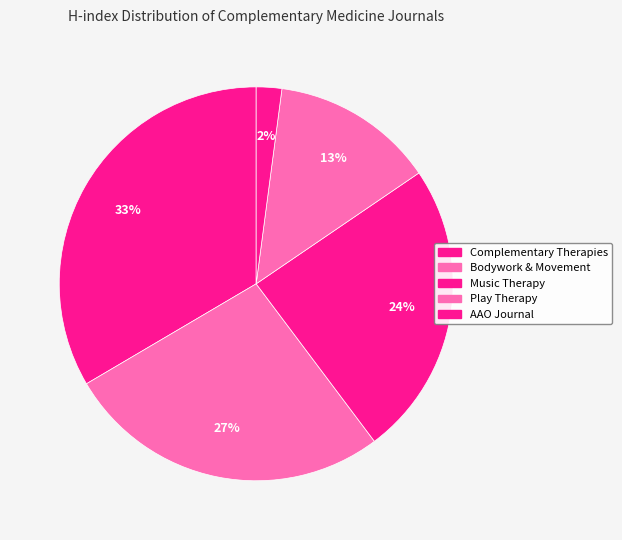

Count the number of slices in the pie.

5